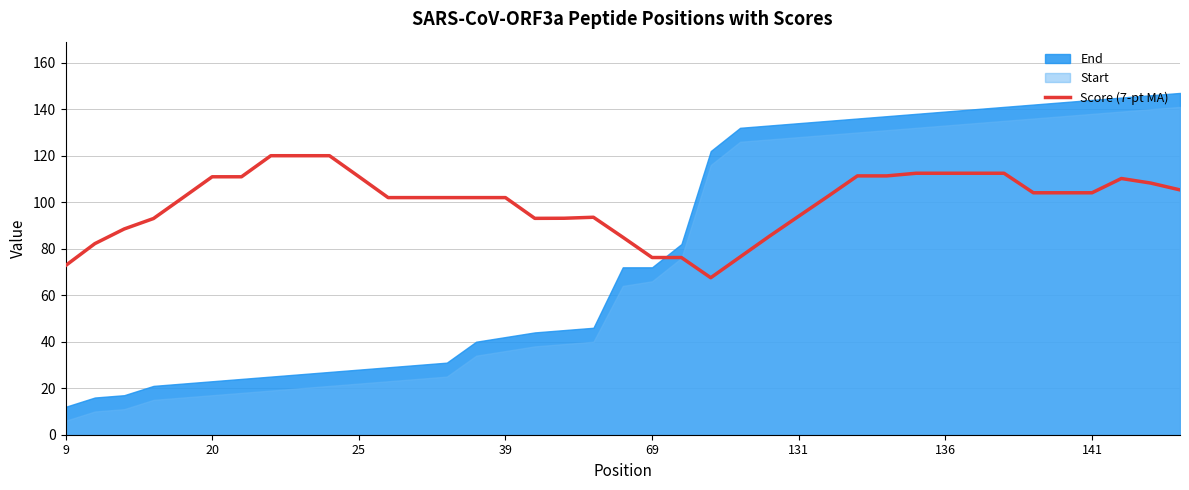

True or false: there are more than 1 points higher than both neighbors.

True